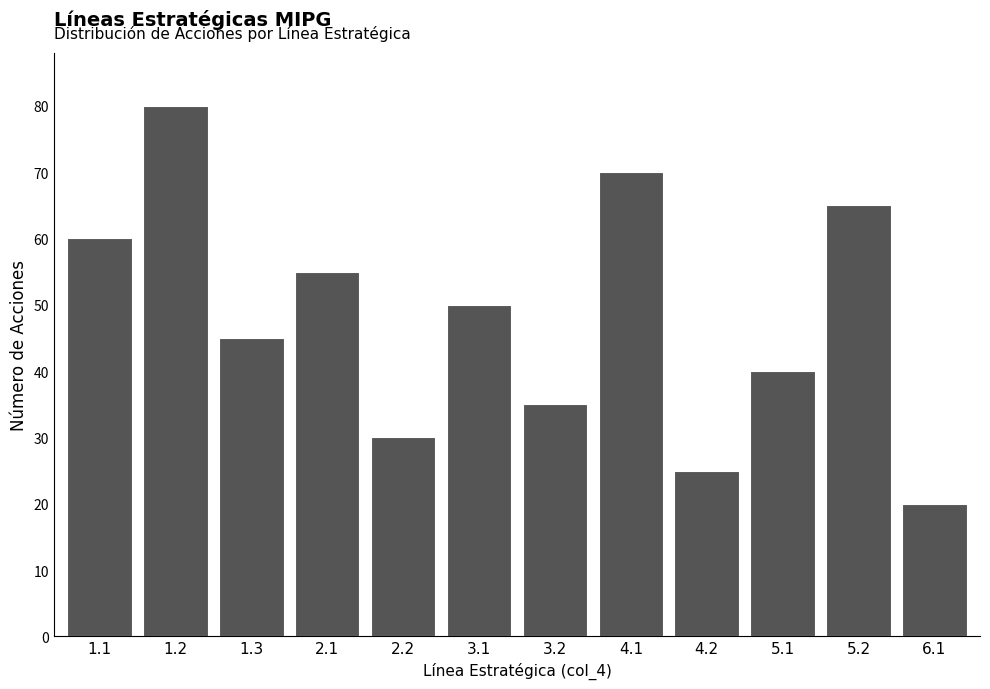

Reading left to right, extract all data points from this chart.

1.1=60	1.2=80	1.3=45	2.1=55	2.2=30	3.1=50	3.2=35	4.1=70	4.2=25	5.1=40	5.2=65	6.1=20